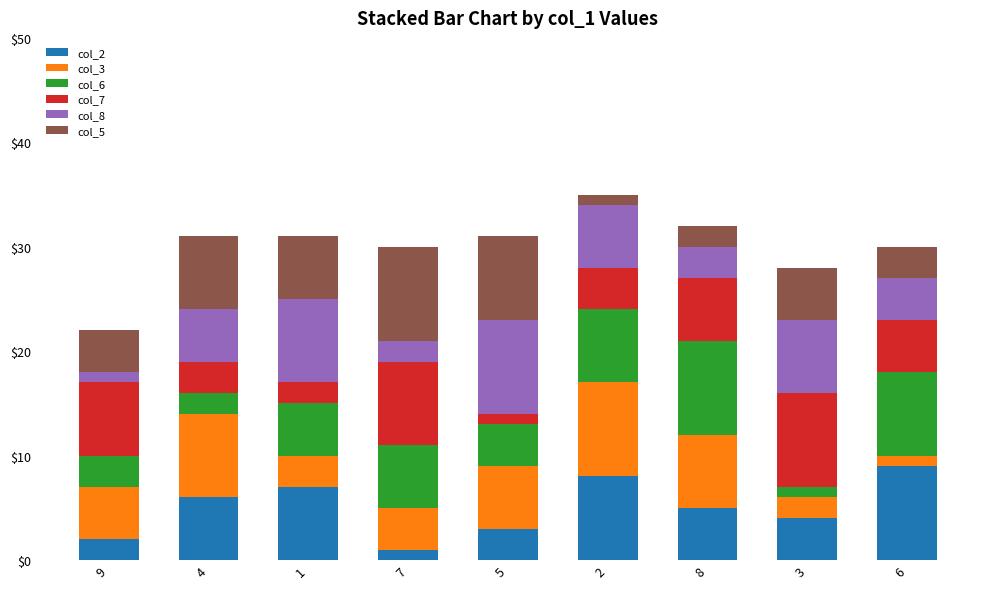

Between 7 and 5, which is larger?

5